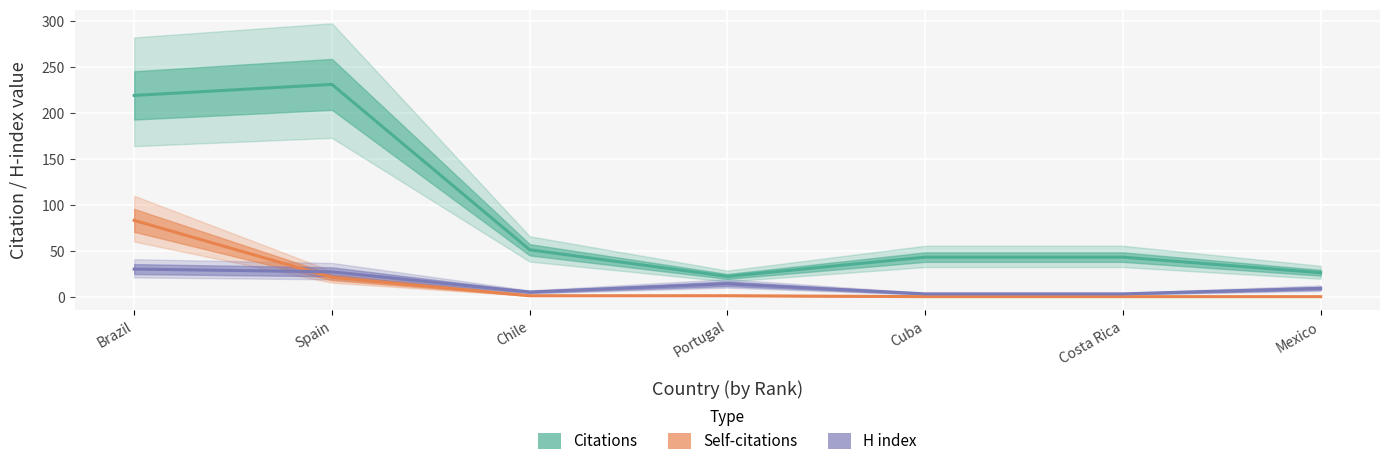

True or false: Citations has more than 0 interior local peaks.

True